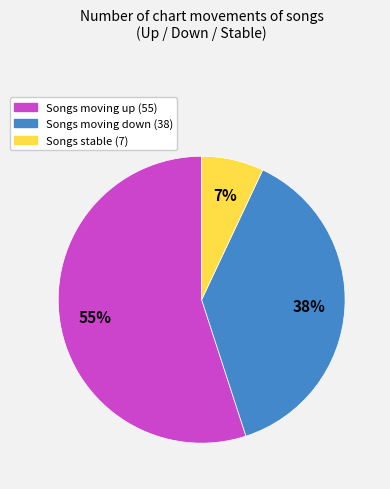

To the nearest percent, what is the average slice percentage?

33%